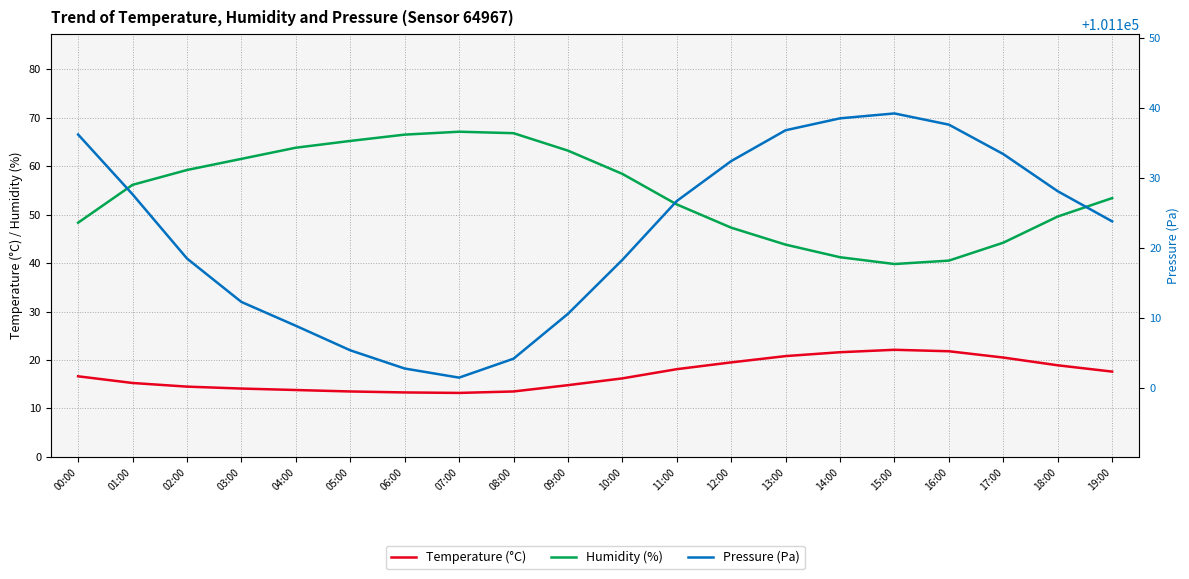

True or false: Pressure (Pa) and Temperature (°C) cross at least once.

False